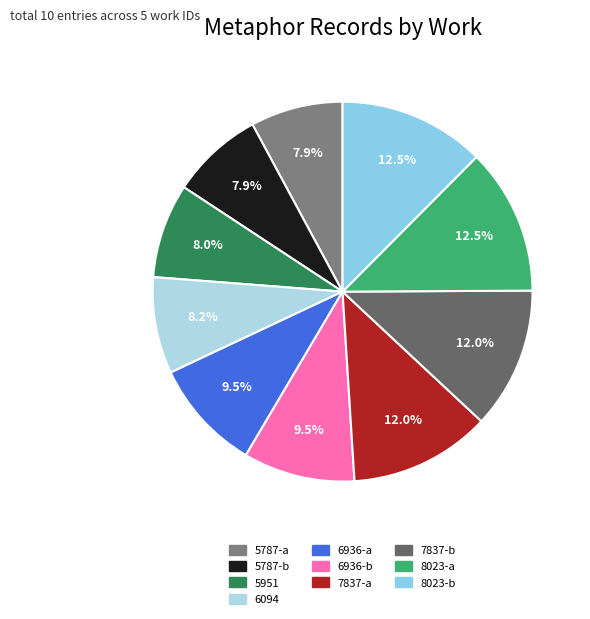

What is the ratio of the value at 5787-b to the value at 7837-b?

0.7